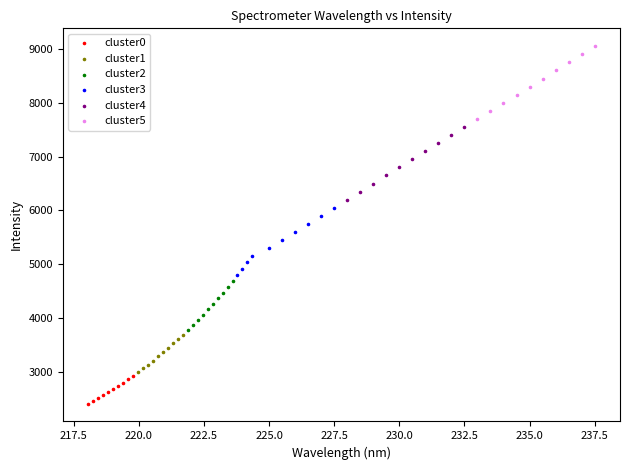

Which series reaches the minimum Y coordinate?

cluster0